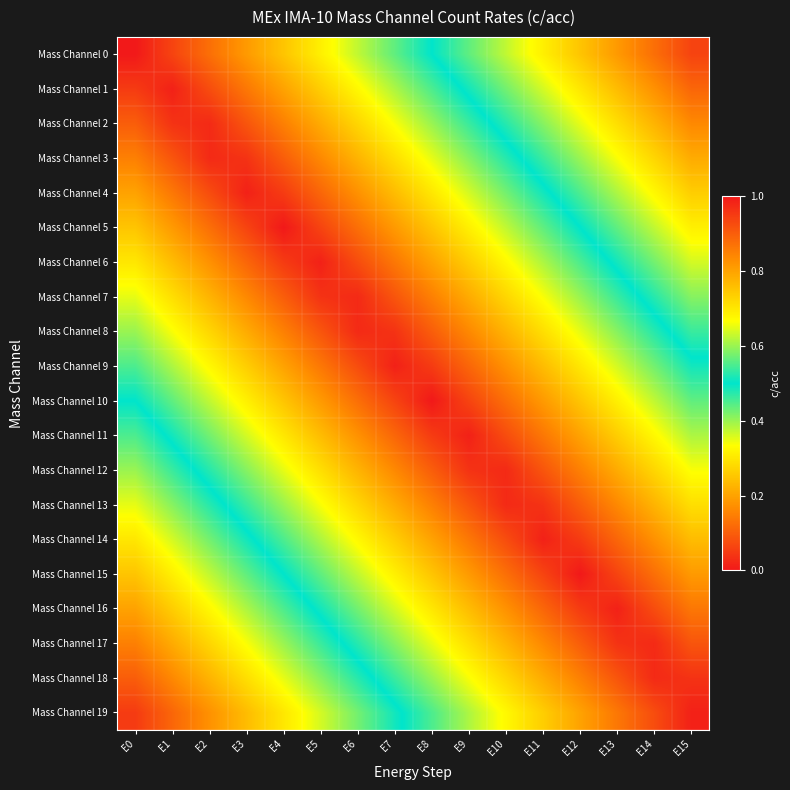

Reading left to right, list all the values displayed in this chart.

Mass Channel 0: E0=0.0	E1=0.1	E2=0.1	E3=0.2	E4=0.2	E5=0.3	E6=0.4	E7=0.4	E8=0.5	E9=0.6	E10=0.6	E11=0.7	E12=0.8	E13=0.8	E14=0.9	E15=0.9
Mass Channel 1: E0=0.1	E1=0.0	E2=0.1	E3=0.1	E4=0.2	E5=0.3	E6=0.3	E7=0.4	E8=0.5	E9=0.5	E10=0.6	E11=0.6	E12=0.7	E13=0.8	E14=0.8	E15=0.9
Mass Channel 2: E0=0.1	E1=0.0	E2=0.0	E3=0.1	E4=0.1	E5=0.2	E6=0.3	E7=0.3	E8=0.4	E9=0.5	E10=0.5	E11=0.6	E12=0.7	E13=0.7	E14=0.8	E15=0.8
Mass Channel 3: E0=0.1	E1=0.1	E2=0.0	E3=0.0	E4=0.1	E5=0.2	E6=0.2	E7=0.3	E8=0.3	E9=0.4	E10=0.5	E11=0.5	E12=0.6	E13=0.7	E14=0.7	E15=0.8
Mass Channel 4: E0=0.2	E1=0.1	E2=0.1	E3=0.0	E4=0.0	E5=0.1	E6=0.2	E7=0.2	E8=0.3	E9=0.4	E10=0.4	E11=0.5	E12=0.6	E13=0.6	E14=0.7	E15=0.7
Mass Channel 5: E0=0.2	E1=0.2	E2=0.1	E3=0.1	E4=0.0	E5=0.1	E6=0.1	E7=0.2	E8=0.2	E9=0.3	E10=0.4	E11=0.4	E12=0.5	E13=0.6	E14=0.6	E15=0.7
Mass Channel 6: E0=0.3	E1=0.2	E2=0.2	E3=0.1	E4=0.0	E5=0.0	E6=0.1	E7=0.1	E8=0.2	E9=0.3	E10=0.3	E11=0.4	E12=0.5	E13=0.5	E14=0.6	E15=0.6
Mass Channel 7: E0=0.3	E1=0.3	E2=0.2	E3=0.2	E4=0.1	E5=0.0	E6=0.0	E7=0.1	E8=0.2	E9=0.2	E10=0.3	E11=0.3	E12=0.4	E13=0.5	E14=0.5	E15=0.6
Mass Channel 8: E0=0.4	E1=0.3	E2=0.3	E3=0.2	E4=0.2	E5=0.1	E6=0.0	E7=0.0	E8=0.1	E9=0.2	E10=0.2	E11=0.3	E12=0.3	E13=0.4	E14=0.5	E15=0.5
Mass Channel 9: E0=0.5	E1=0.4	E2=0.3	E3=0.3	E4=0.2	E5=0.1	E6=0.1	E7=0.0	E8=0.0	E9=0.1	E10=0.2	E11=0.2	E12=0.3	E13=0.4	E14=0.4	E15=0.5
Mass Channel 10: E0=0.5	E1=0.4	E2=0.4	E3=0.3	E4=0.2	E5=0.2	E6=0.1	E7=0.1	E8=0.0	E9=0.1	E10=0.1	E11=0.2	E12=0.2	E13=0.3	E14=0.4	E15=0.4
Mass Channel 11: E0=0.6	E1=0.5	E2=0.4	E3=0.4	E4=0.3	E5=0.2	E6=0.2	E7=0.1	E8=0.1	E9=0.0	E10=0.1	E11=0.1	E12=0.2	E13=0.3	E14=0.3	E15=0.4
Mass Channel 12: E0=0.6	E1=0.5	E2=0.5	E3=0.4	E4=0.3	E5=0.3	E6=0.2	E7=0.2	E8=0.1	E9=0.0	E10=0.0	E11=0.1	E12=0.2	E13=0.2	E14=0.3	E15=0.3
Mass Channel 13: E0=0.7	E1=0.6	E2=0.5	E3=0.5	E4=0.4	E5=0.3	E6=0.3	E7=0.2	E8=0.2	E9=0.1	E10=0.0	E11=0.0	E12=0.1	E13=0.2	E14=0.2	E15=0.3
Mass Channel 14: E0=0.7	E1=0.6	E2=0.6	E3=0.5	E4=0.4	E5=0.4	E6=0.3	E7=0.3	E8=0.2	E9=0.1	E10=0.1	E11=0.0	E12=0.1	E13=0.1	E14=0.2	E15=0.2
Mass Channel 15: E0=0.8	E1=0.7	E2=0.6	E3=0.6	E4=0.5	E5=0.4	E6=0.4	E7=0.3	E8=0.2	E9=0.2	E10=0.1	E11=0.1	E12=0.0	E13=0.1	E14=0.1	E15=0.2
Mass Channel 16: E0=0.8	E1=0.7	E2=0.7	E3=0.6	E4=0.6	E5=0.5	E6=0.4	E7=0.4	E8=0.3	E9=0.2	E10=0.2	E11=0.1	E12=0.1	E13=0.0	E14=0.1	E15=0.1
Mass Channel 17: E0=0.8	E1=0.8	E2=0.7	E3=0.7	E4=0.6	E5=0.5	E6=0.5	E7=0.4	E8=0.3	E9=0.3	E10=0.2	E11=0.2	E12=0.1	E13=0.0	E14=0.0	E15=0.1
Mass Channel 18: E0=0.9	E1=0.8	E2=0.8	E3=0.7	E4=0.7	E5=0.6	E6=0.5	E7=0.5	E8=0.4	E9=0.3	E10=0.3	E11=0.2	E12=0.2	E13=0.1	E14=0.0	E15=0.0
Mass Channel 19: E0=0.9	E1=0.9	E2=0.8	E3=0.8	E4=0.7	E5=0.6	E6=0.6	E7=0.5	E8=0.4	E9=0.4	E10=0.3	E11=0.3	E12=0.2	E13=0.1	E14=0.1	E15=0.0